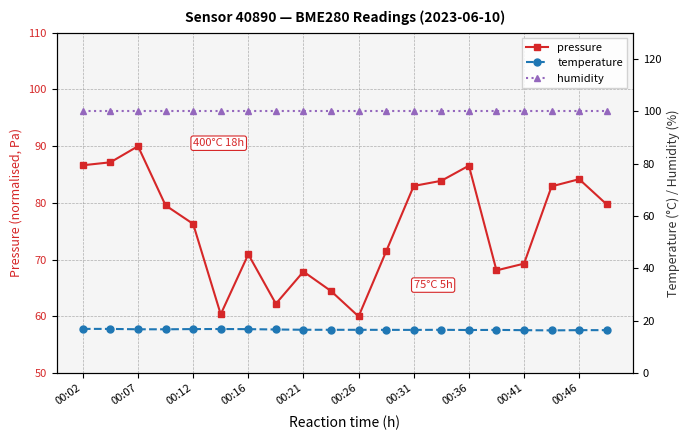

What is the label of the 1st point from the left?

00:02